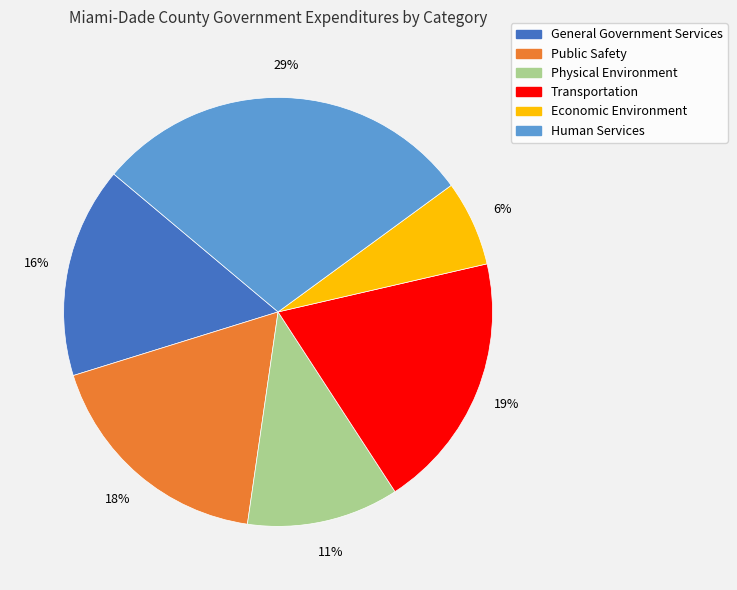

Combined, do General Government Services and Physical Environment account for over 50%?

No